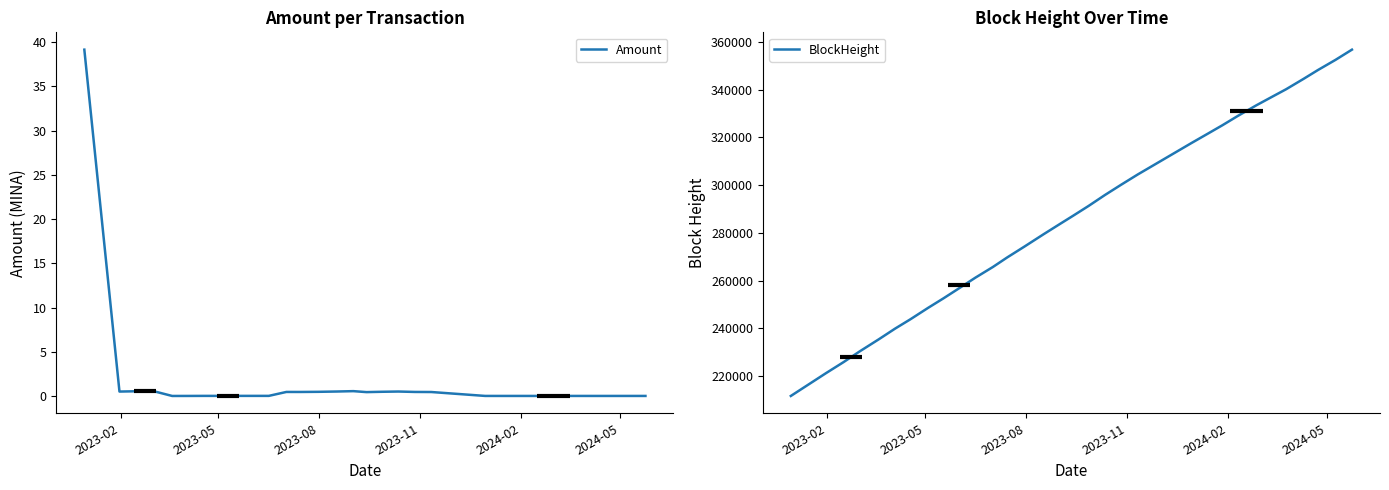

What is the lowest value of the BlockHeight series?

211663